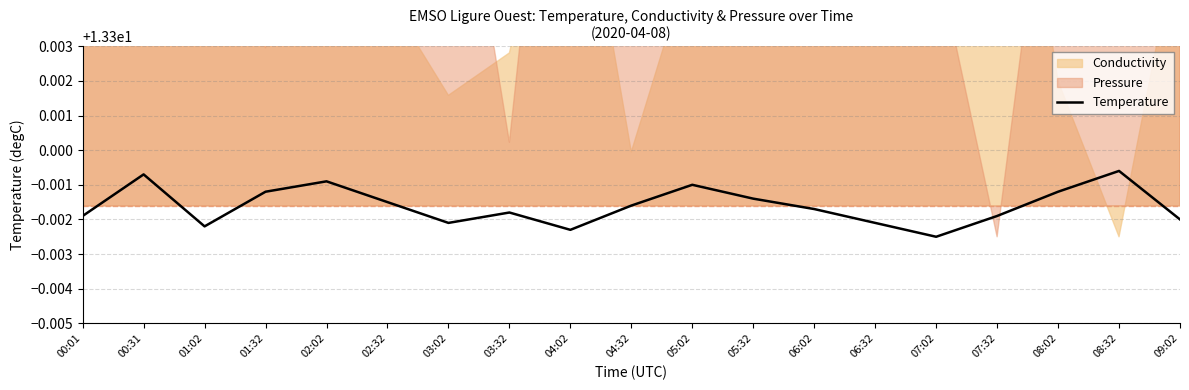

True or false: the data shows 17.6 at 01:02.

False